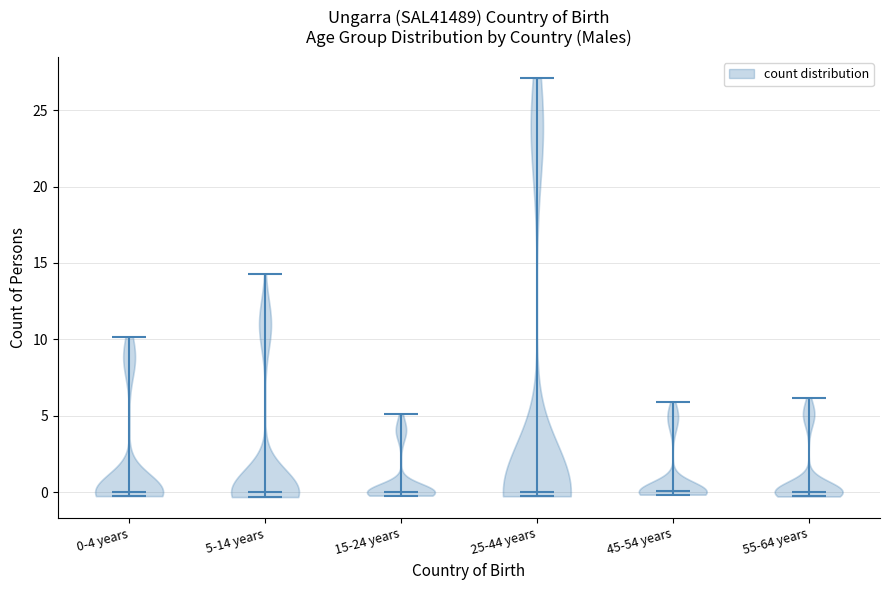

What is the lowest point the violin for 0-4 years reaches on the y-axis? The values are not printed on the chart, so give them approximately, as read against the axis.

-0.5